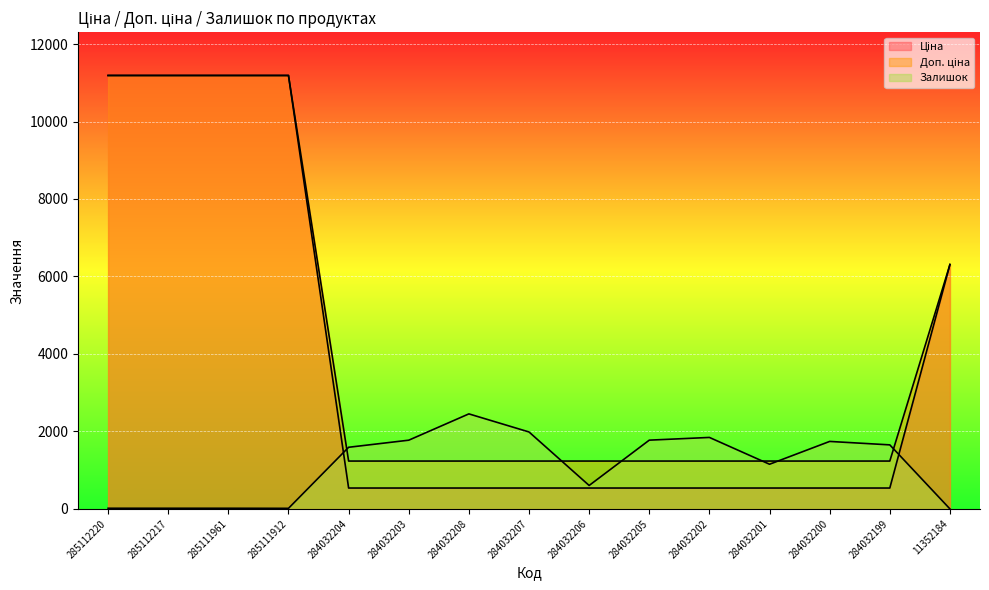

Between 284032203 and 11352184, which is larger?

11352184